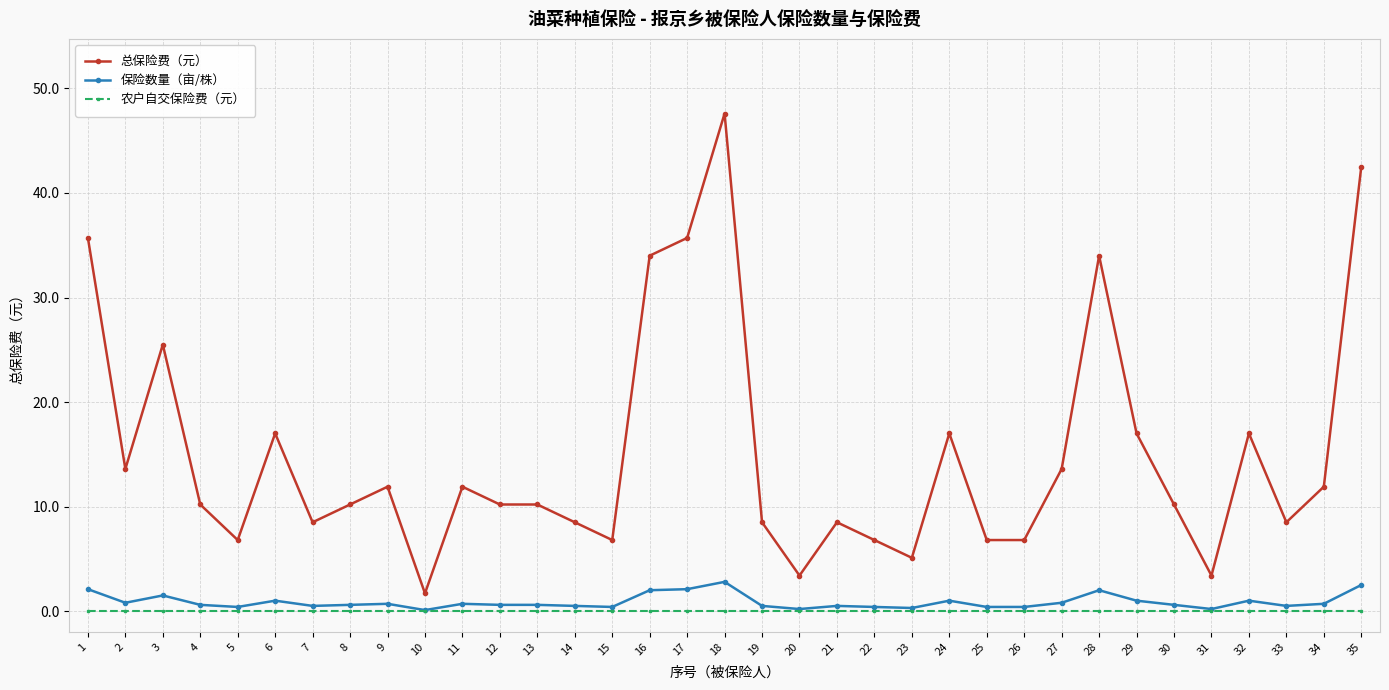

Which series has the largest total across all categories?

总保险费（元）